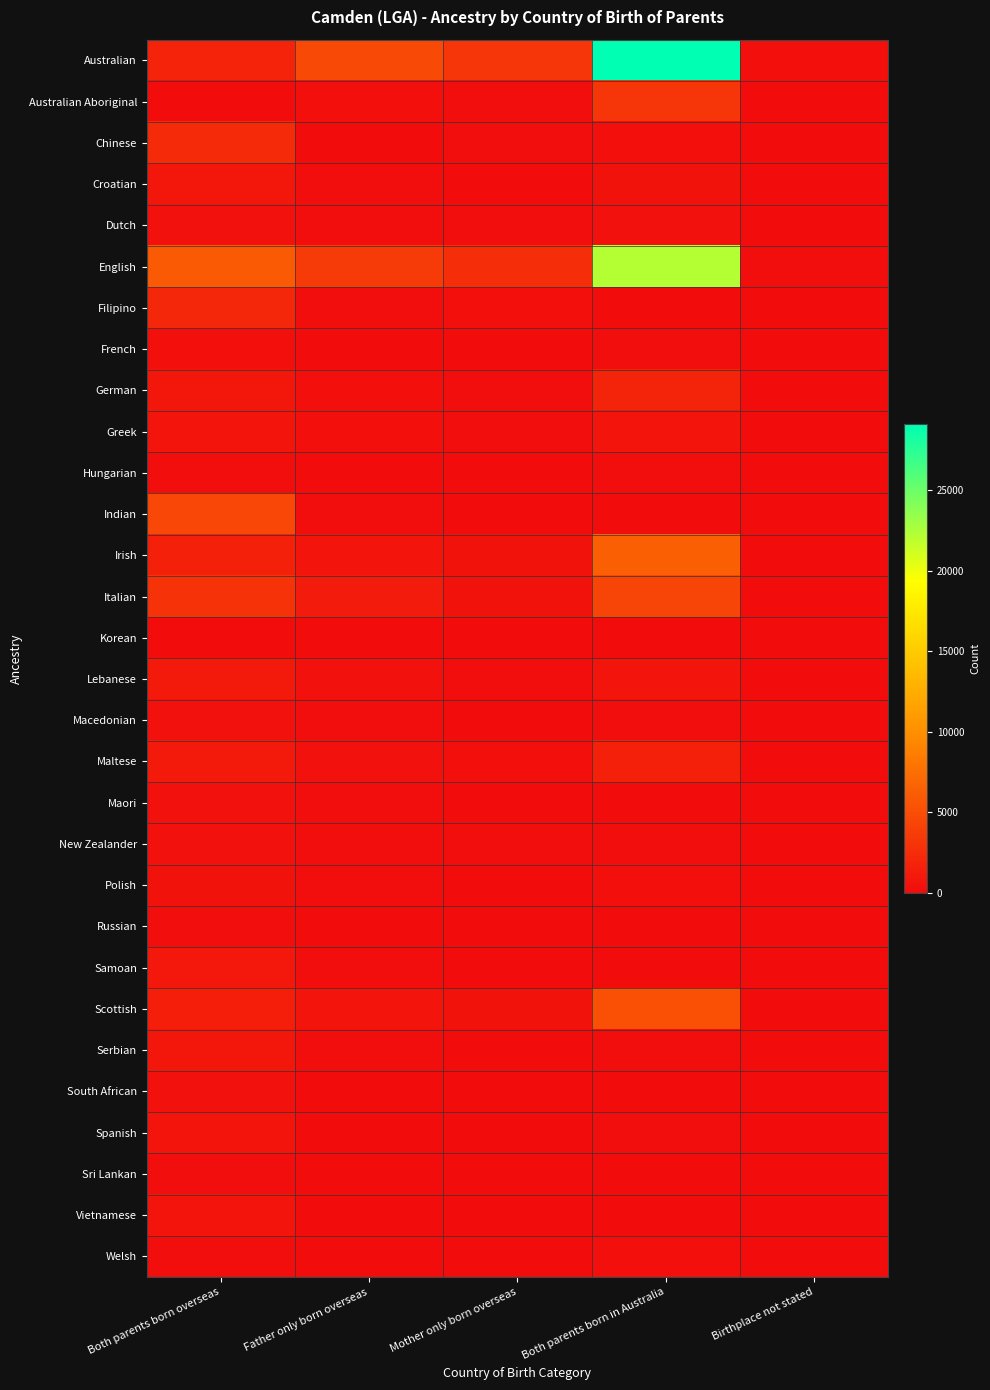

At which category is the sum across all series the highest?

Both parents born in Australia